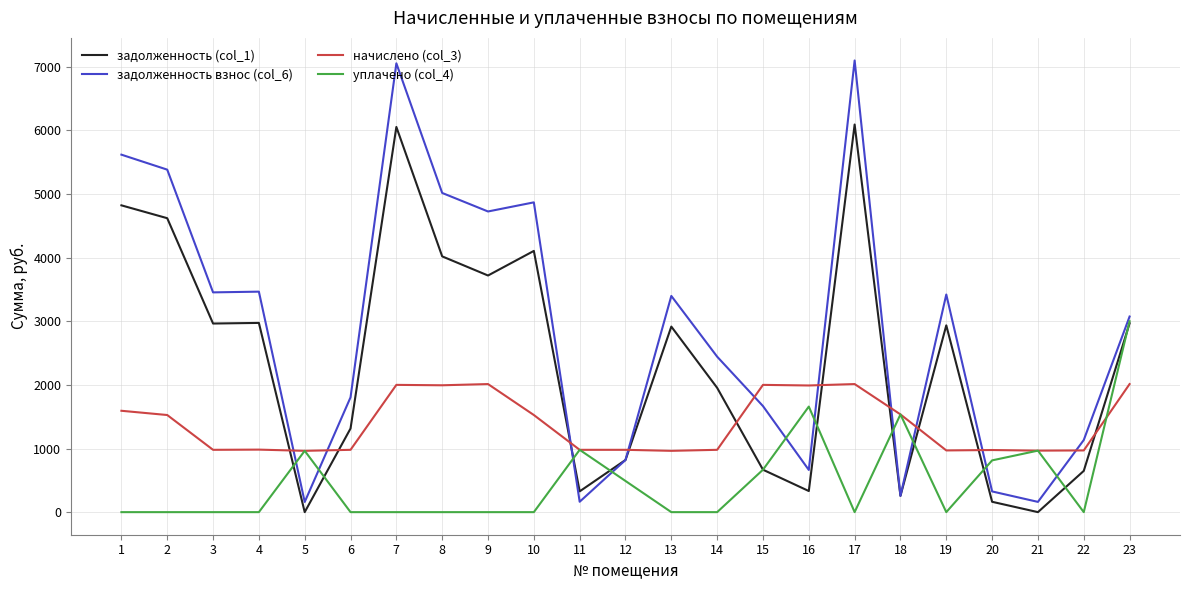

True or false: задолженность взнос (col_6) and начислено (col_3) cross at least once.

True